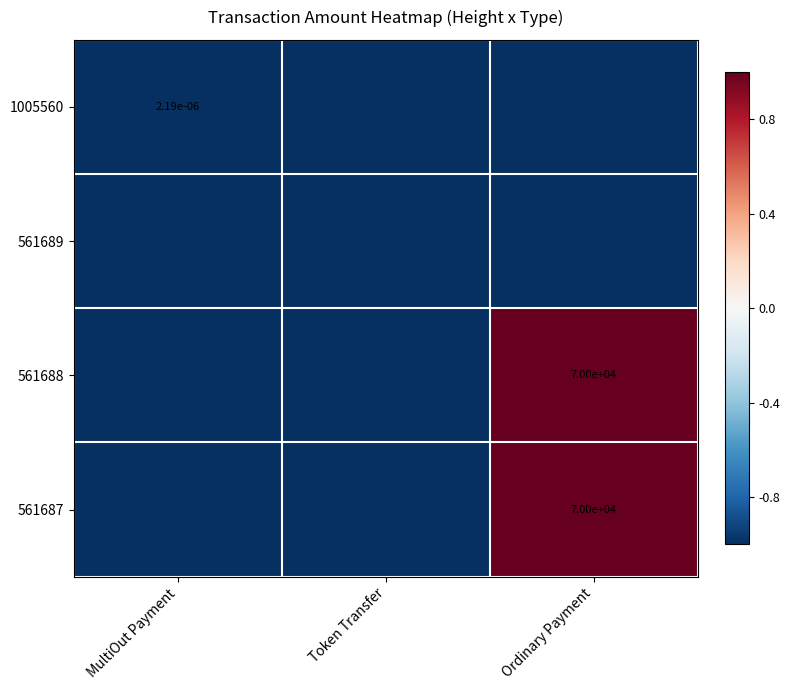

The 561687 series shows 114647.3 at Ordinary Payment. True or false?

False